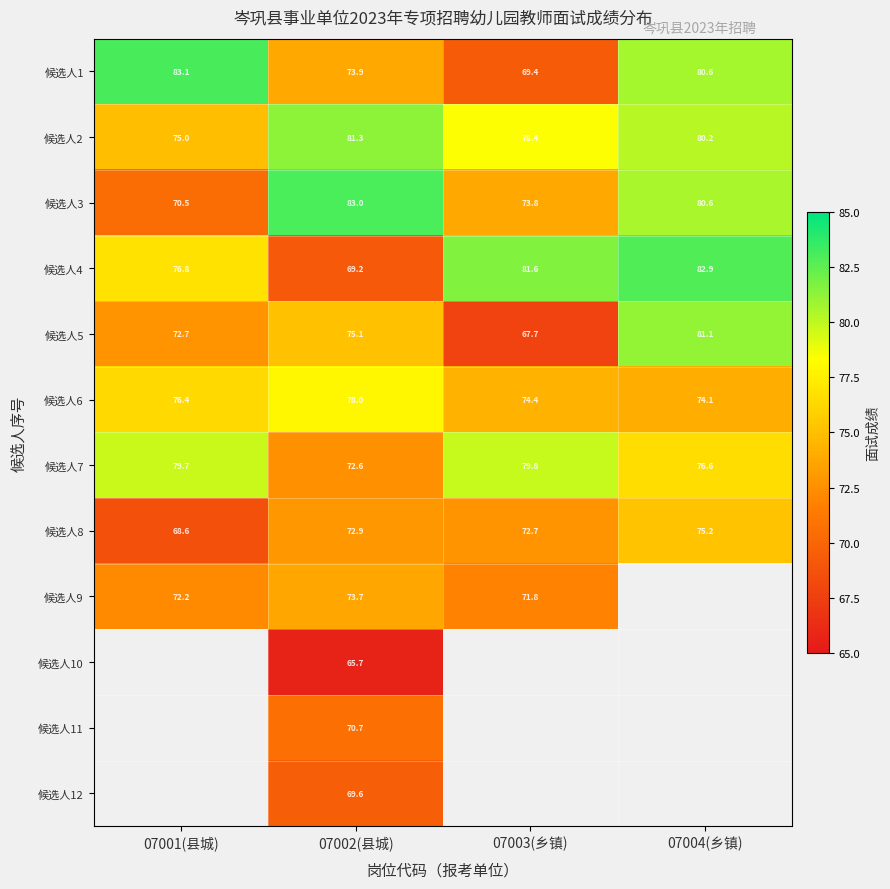

The value of 候选人2 at 07004(乡镇) is 139.7. True or false?

False